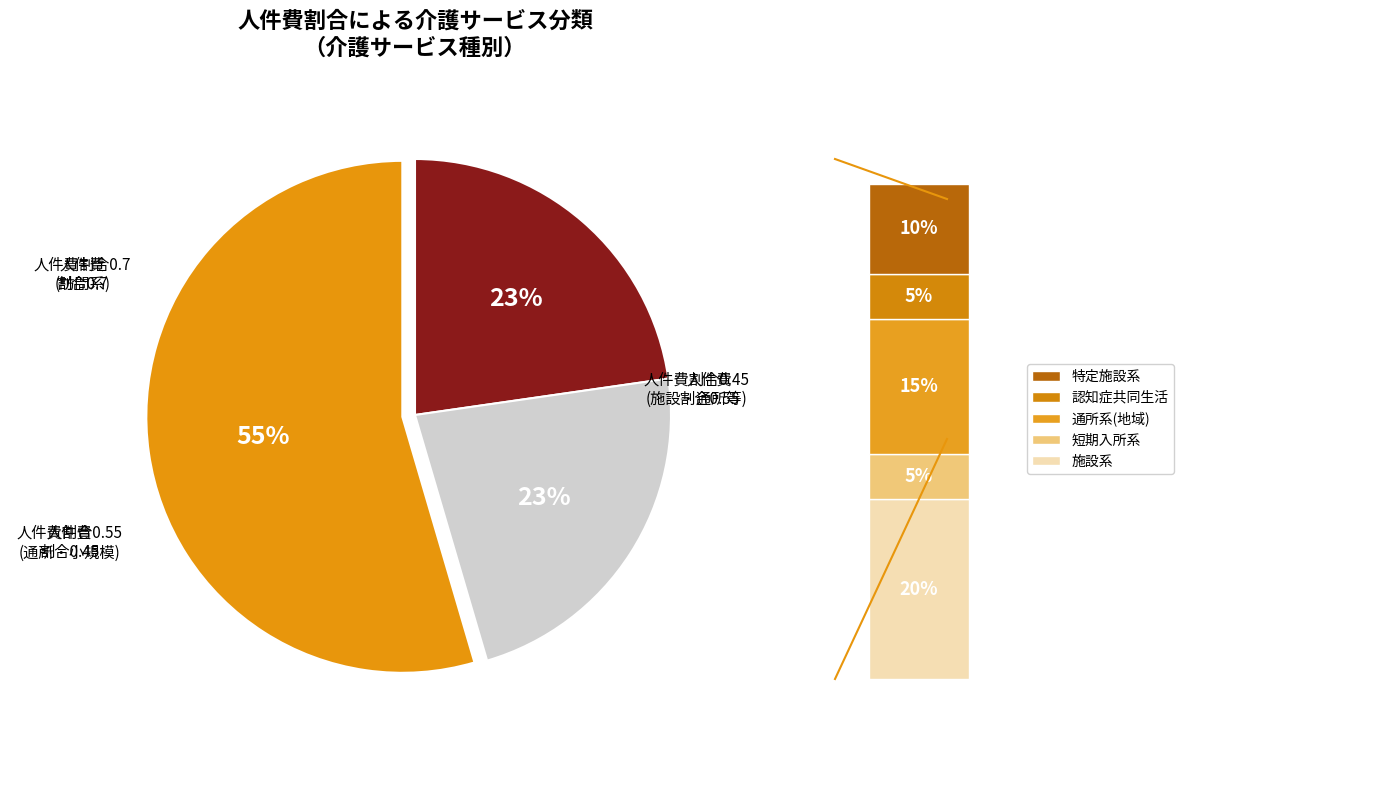

Between （介護予防）通所リハビリテーション and （介護予防）短期入所生活介護, which is larger?

（介護予防）通所リハビリテーション